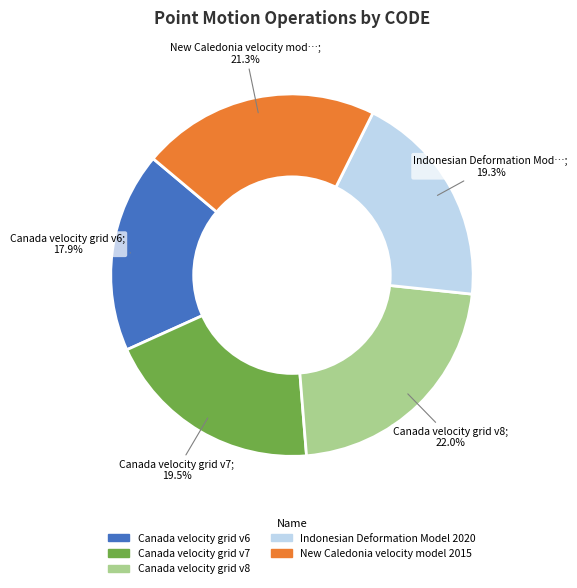

How many slices are in this pie chart?

5